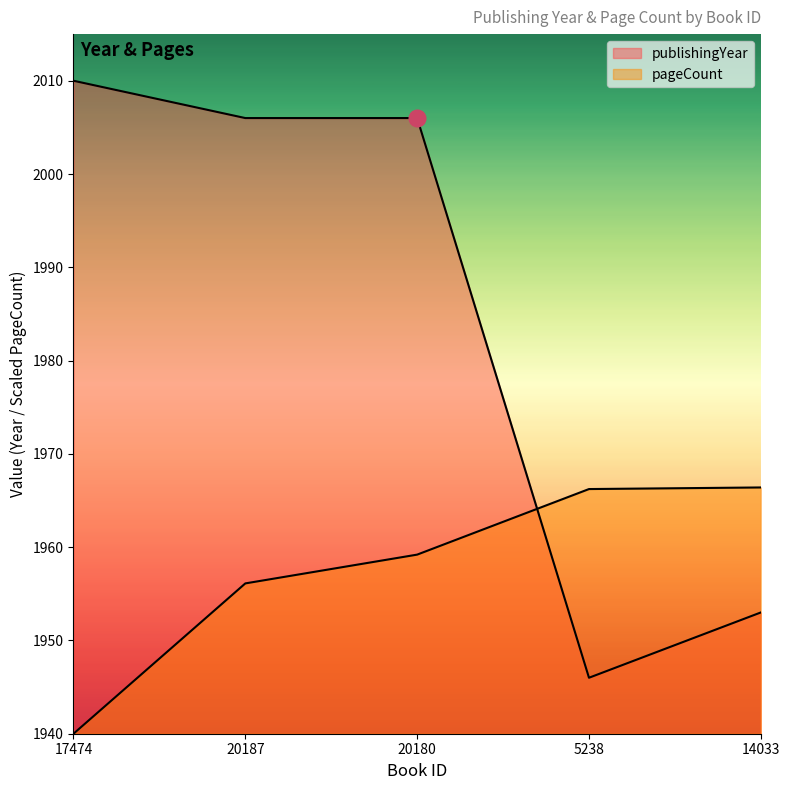

What is the label of the 5th point from the left?

14033